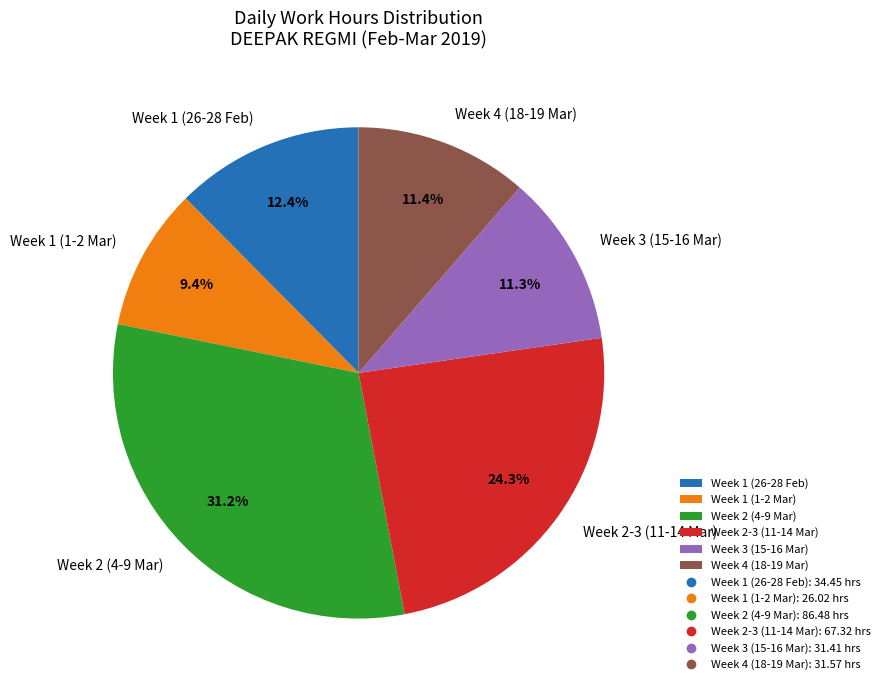

To the nearest percent, what is the difference between the largest and smallest slice percentages?

22%